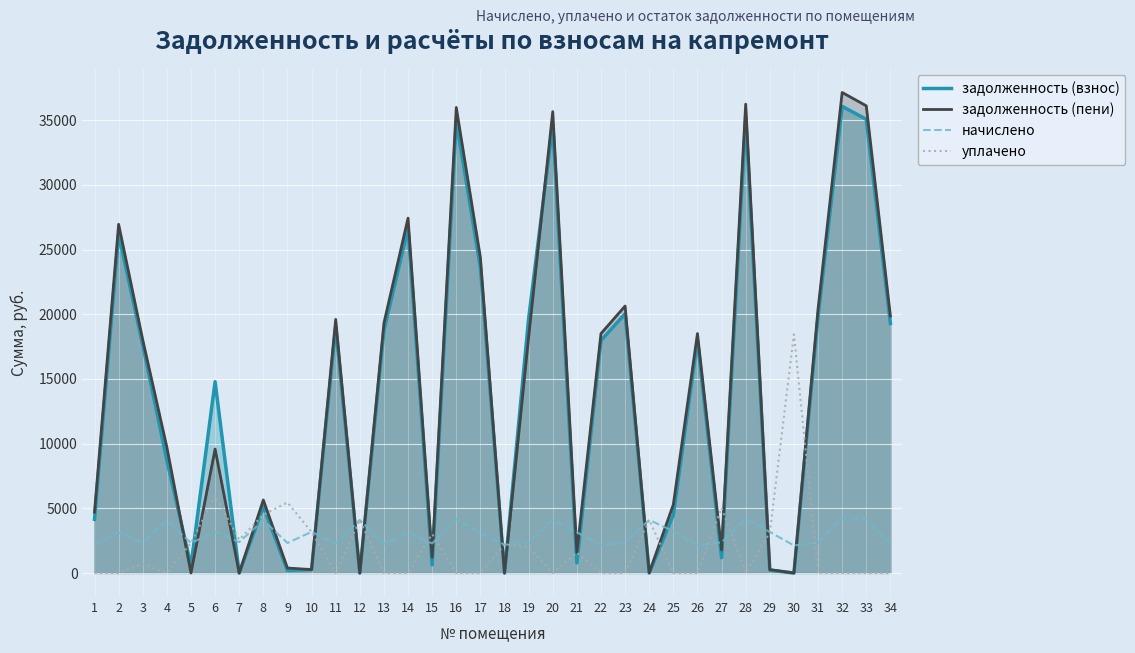

Between 26 and 34, which series saw the biggest shift?

задолженность (пени)